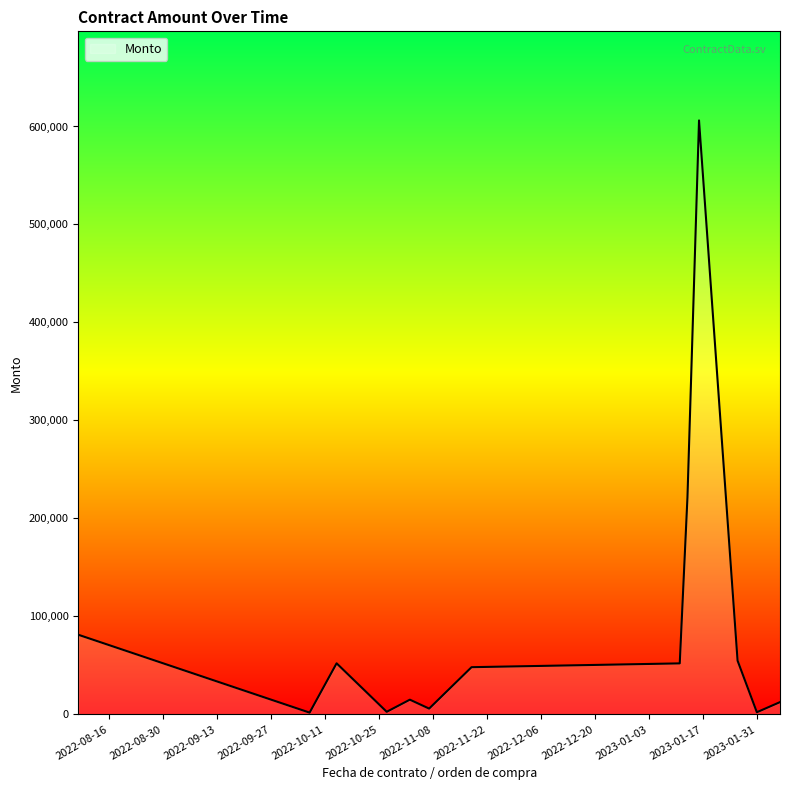

What is the difference between the maximum and minimum values?

604390.0